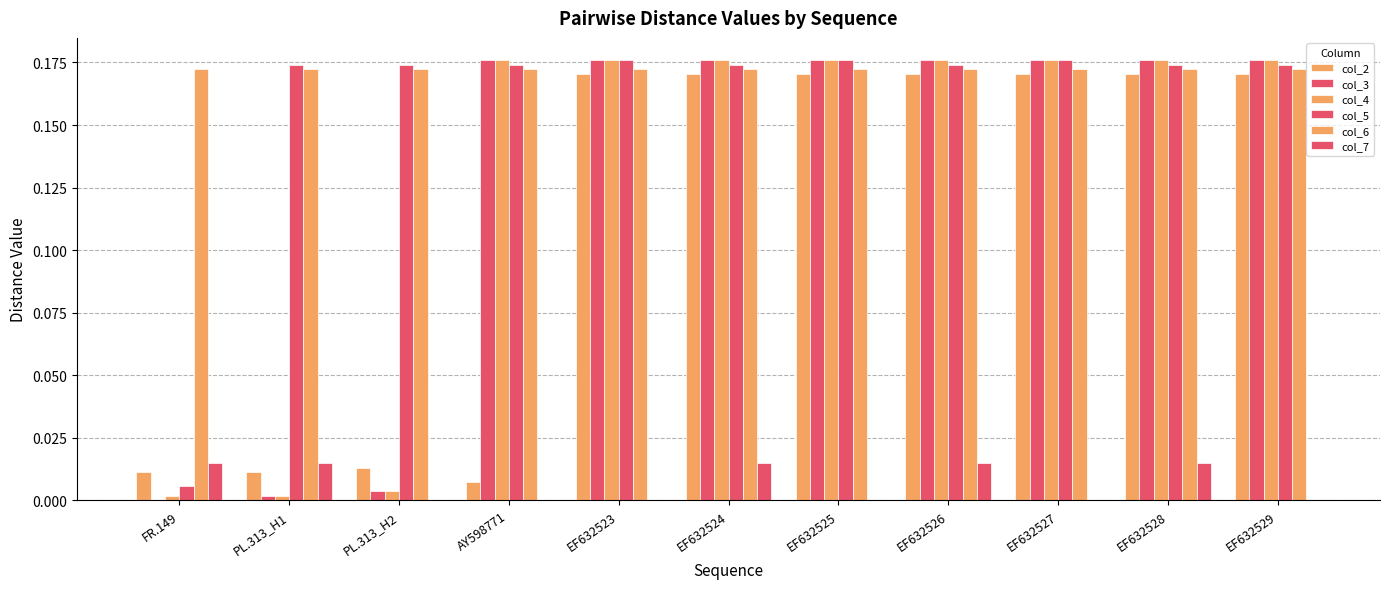

What is the label of the 6th bar from the right?

EF632524